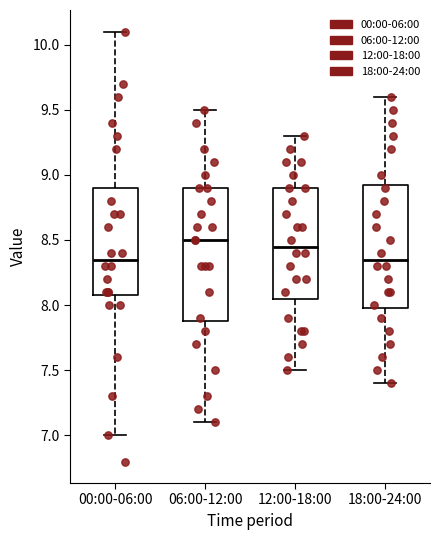

Reading left to right, read every box against the y-axis: the position of its median line, the range the box covers, and the ends of its whiskers. The values are not printed on the chart, so give them approximately, as read against the axis.

00:00-06:00: median 8.35, box 8.10 to 8.90, whiskers 7.00 to 10.10
06:00-12:00: median 8.50, box 7.90 to 8.90, whiskers 7.10 to 9.50
12:00-18:00: median 8.45, box 8.05 to 8.90, whiskers 7.50 to 9.30
18:00-24:00: median 8.35, box 8.00 to 8.95, whiskers 7.40 to 9.60